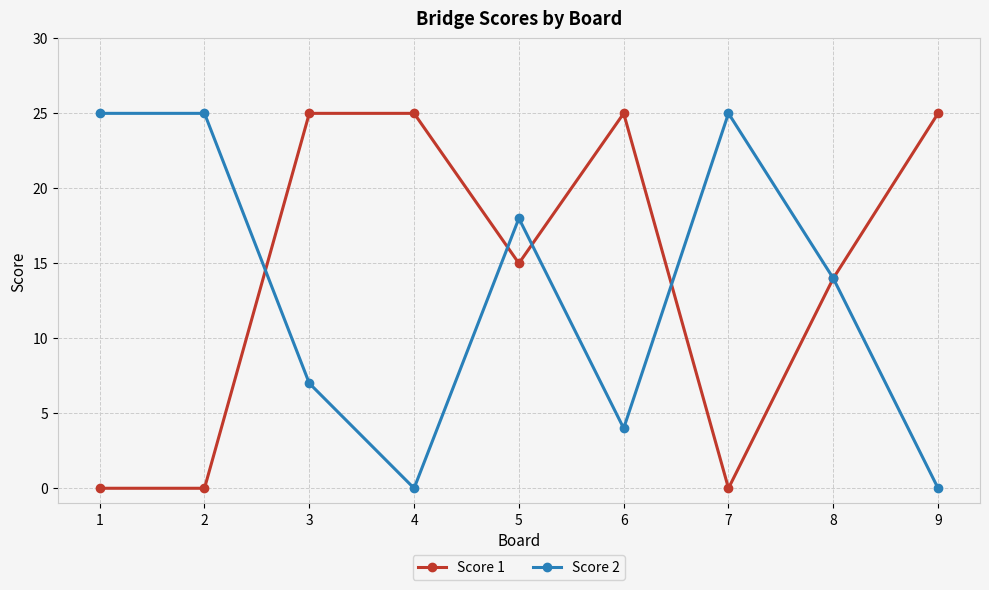

Rank the series at 6 from lowest to highest value.

Score 2, Score 1